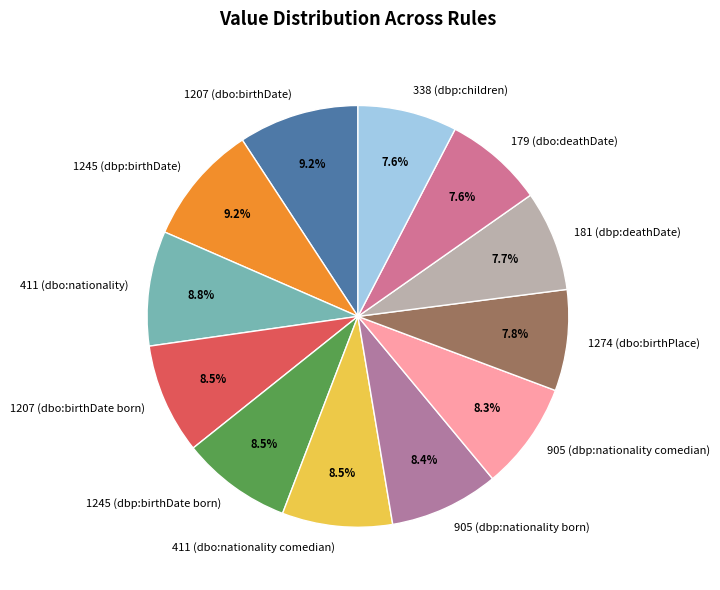

Between 179 (dbo:deathDate) and 1245 (dbp:birthDate), which is larger?

1245 (dbp:birthDate)